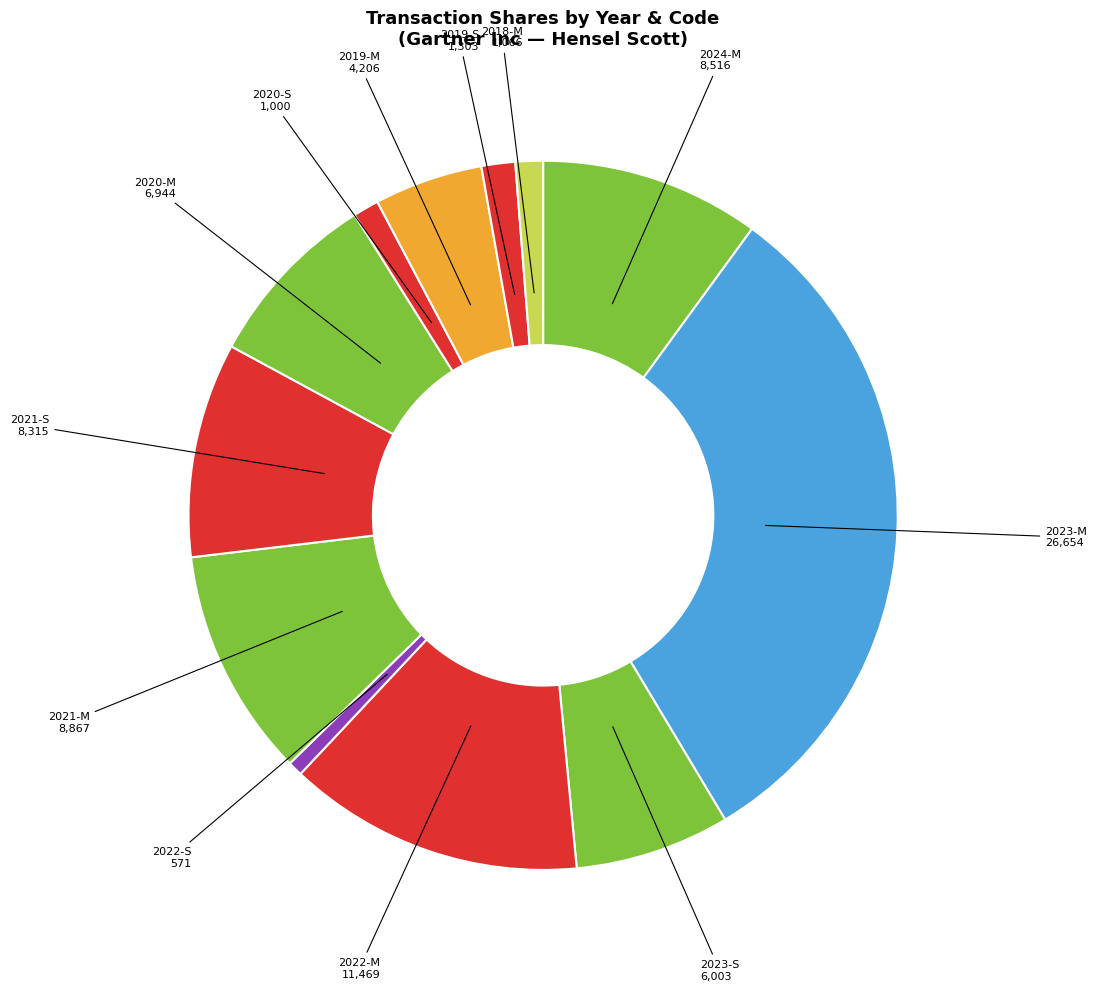

What is the largest slice in the pie chart?

2023-M